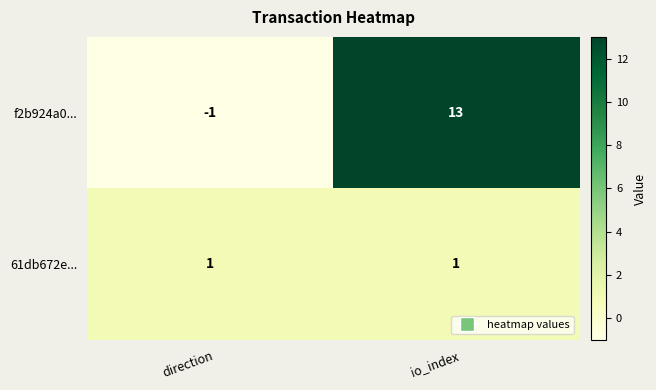

Reading right to left, transcribe all the data shown in this chart.

f2b924a0...: 13	-1
61db672e...: 1	1